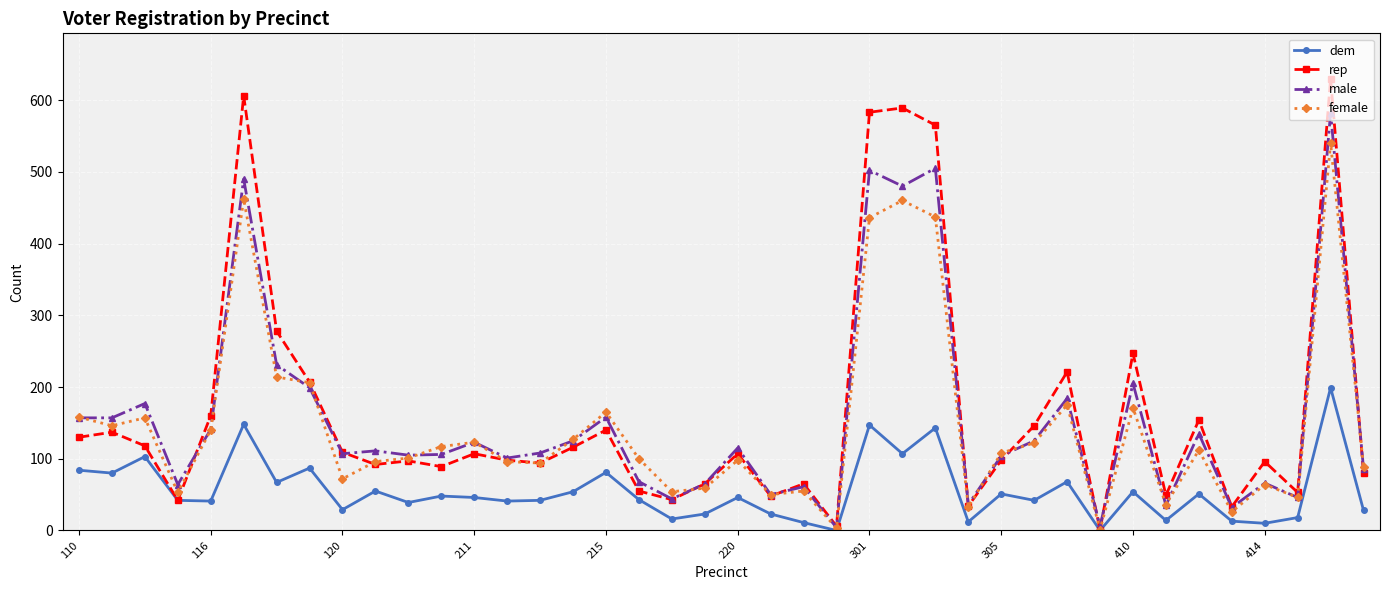

At how many categories does at least one series exceed 314?

5